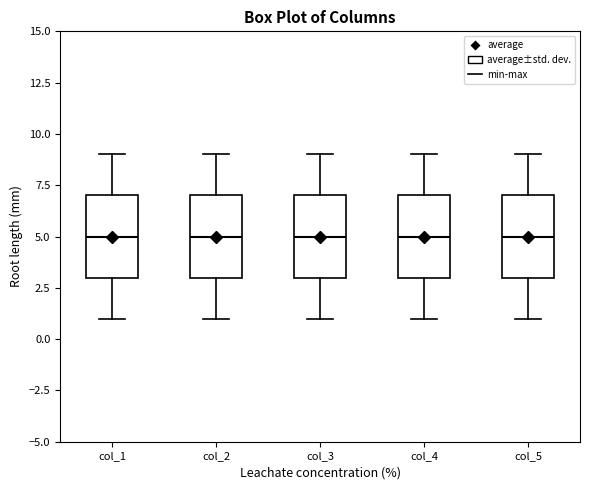

Reading left to right, read every box against the y-axis: the position of its median line, the range the box covers, and the ends of its whiskers. The values are not printed on the chart, so give them approximately, as read against the axis.

col_1: median 5, box 3 to 7, whiskers 1 to 9
col_2: median 5, box 3 to 7, whiskers 1 to 9
col_3: median 5, box 3 to 7, whiskers 1 to 9
col_4: median 5, box 3 to 7, whiskers 1 to 9
col_5: median 5, box 3 to 7, whiskers 1 to 9